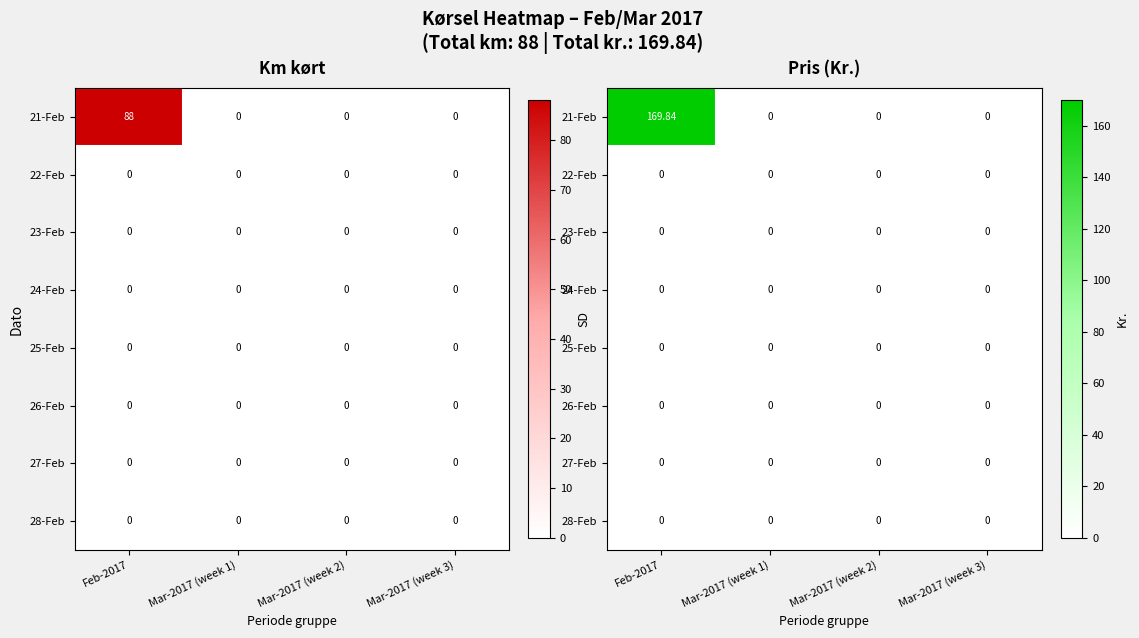

What is the maximum value shown in the chart?

169.8